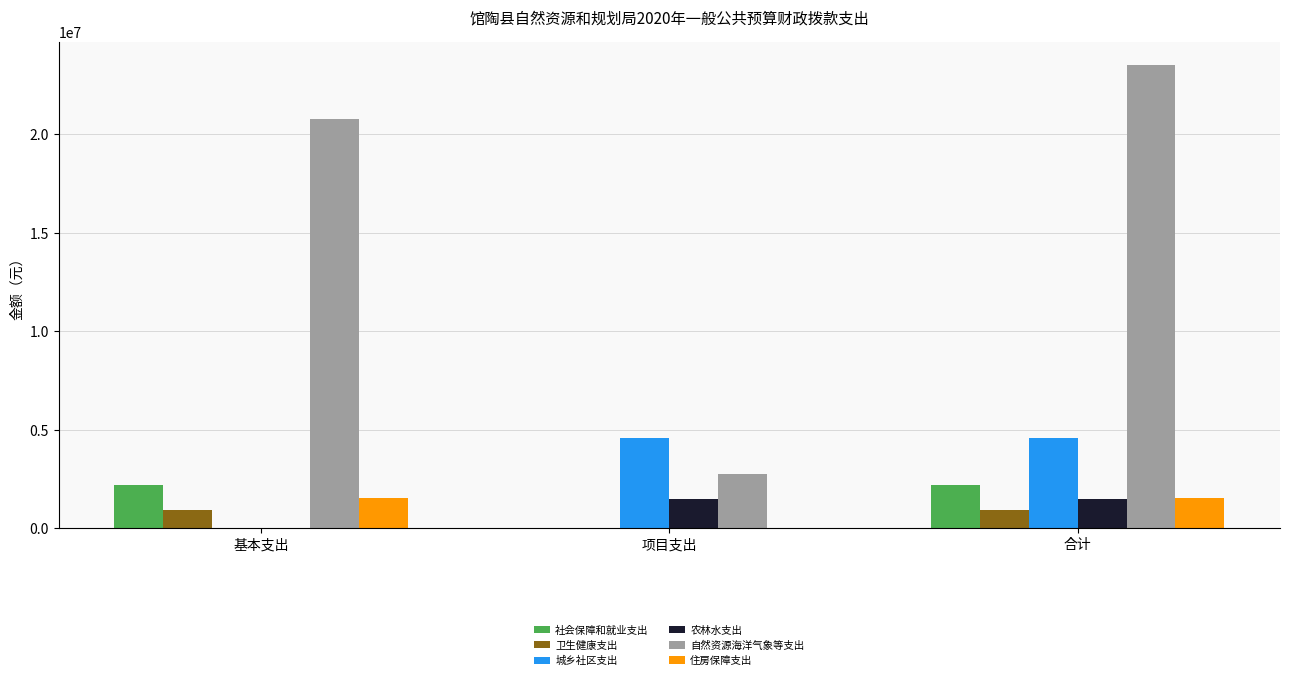

What are all the series names shown in the legend?

社会保障和就业支出, 卫生健康支出, 城乡社区支出, 农林水支出, 自然资源海洋气象等支出, 住房保障支出